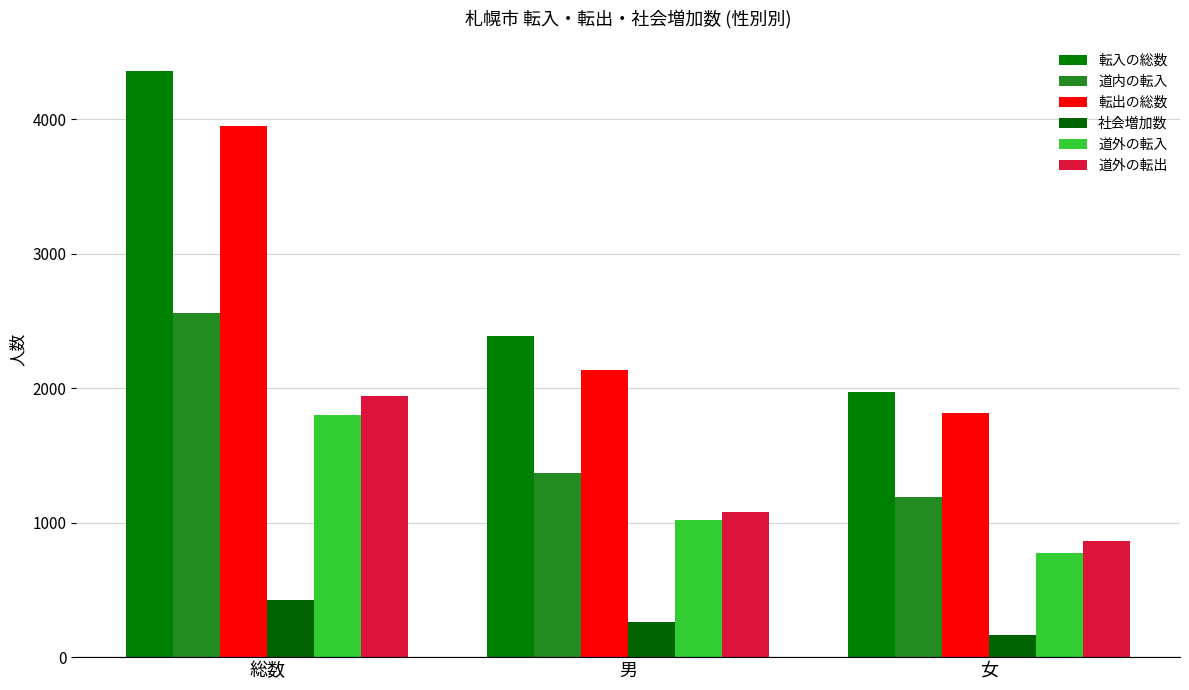

At which label does 転出の総数 first exceed 2136?

総数